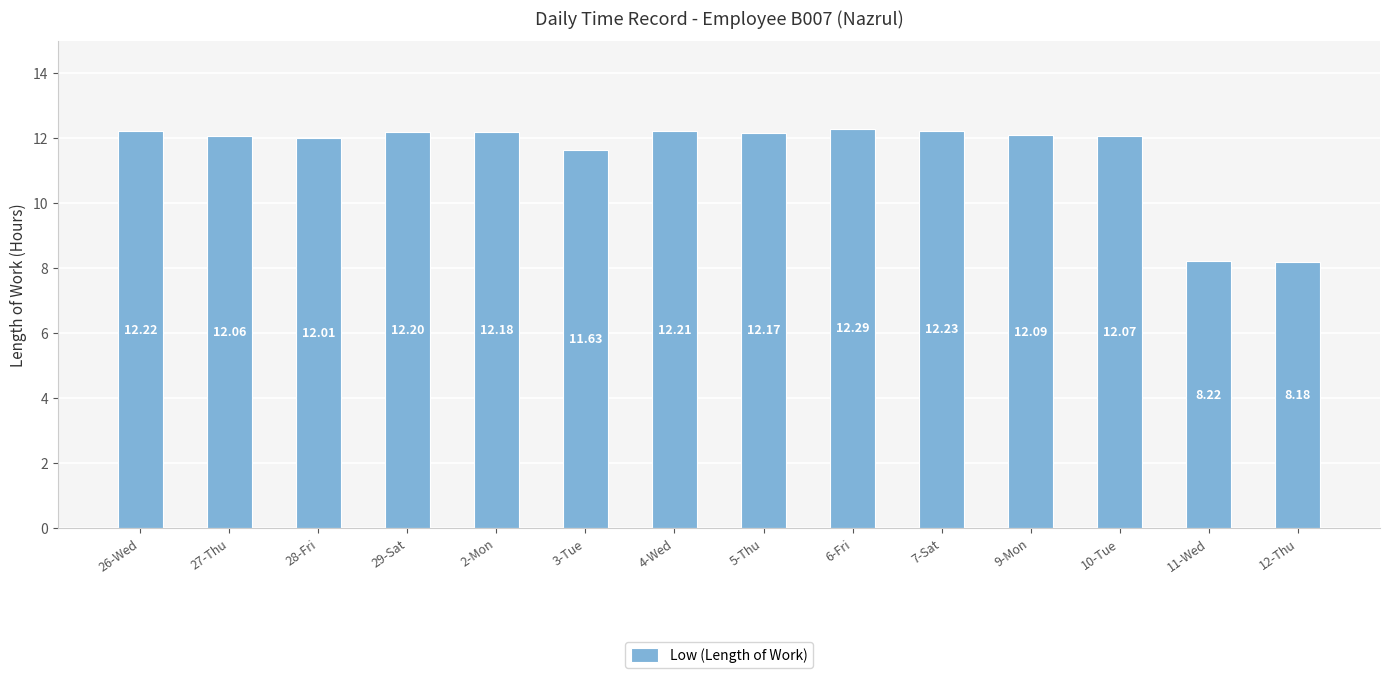

True or false: the data shows 18.8 at 9-Mon.

False